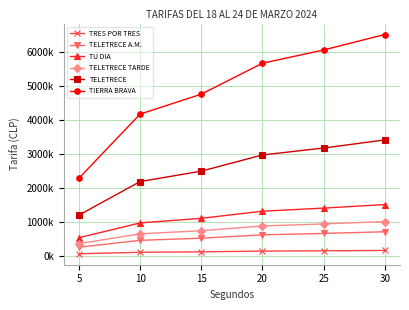

What are all the series names shown in the legend?

TRES POR TRES, TELETRECE A.M., TU DIA, TELETRECE TARDE, TELETRECE, TIERRA BRAVA